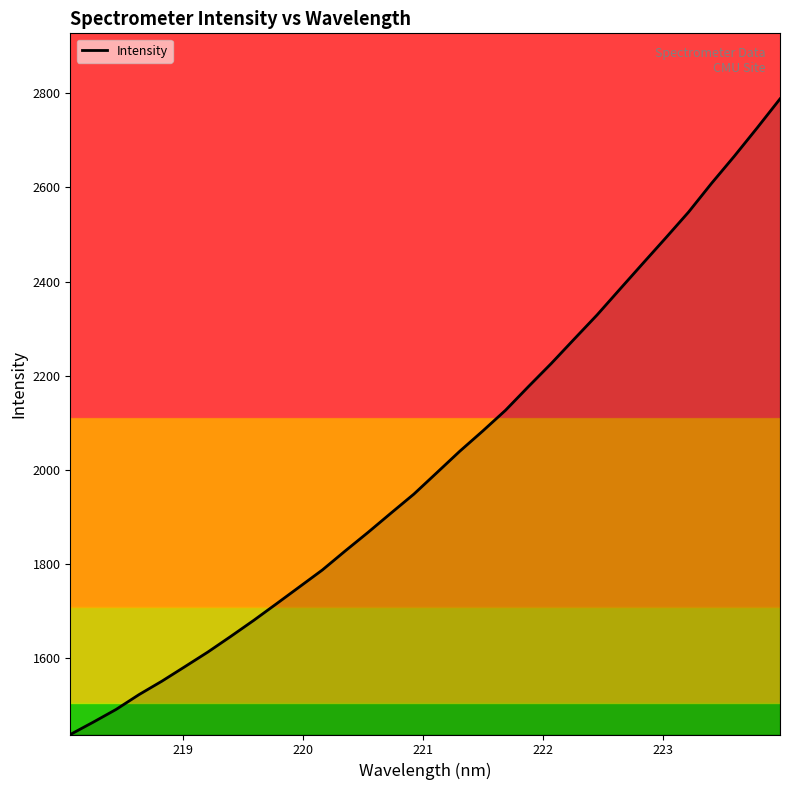

What is the greatest value displayed?

2788.5